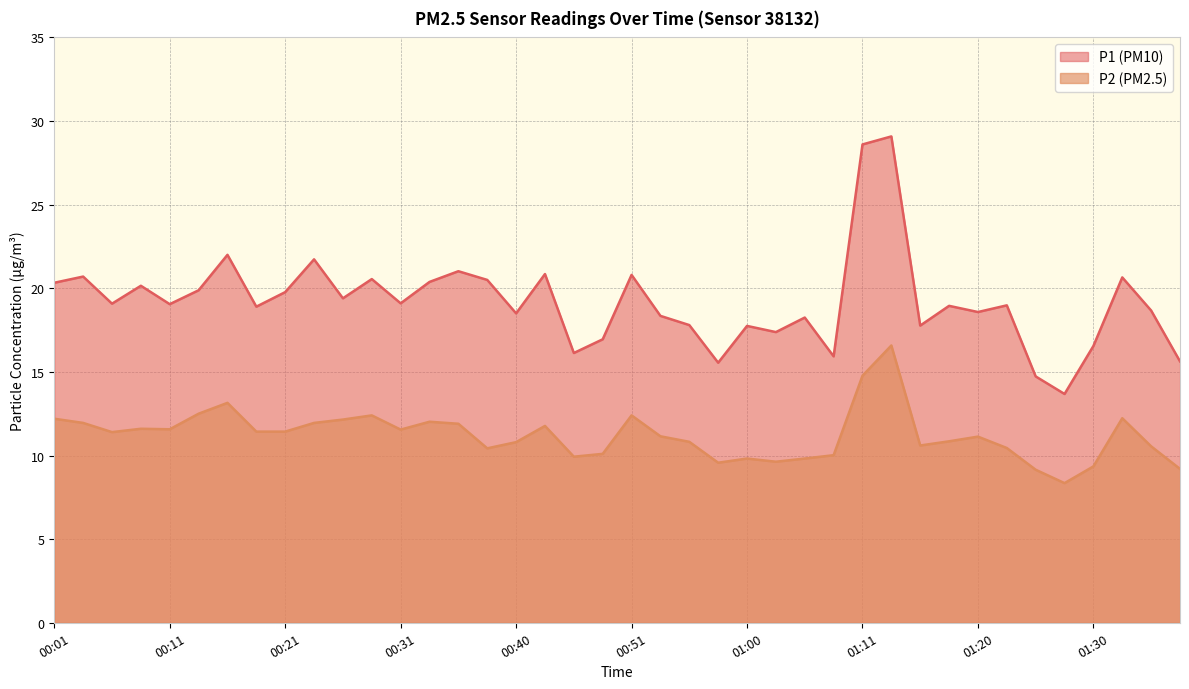

True or false: P2 and P1 cross at least once.

False